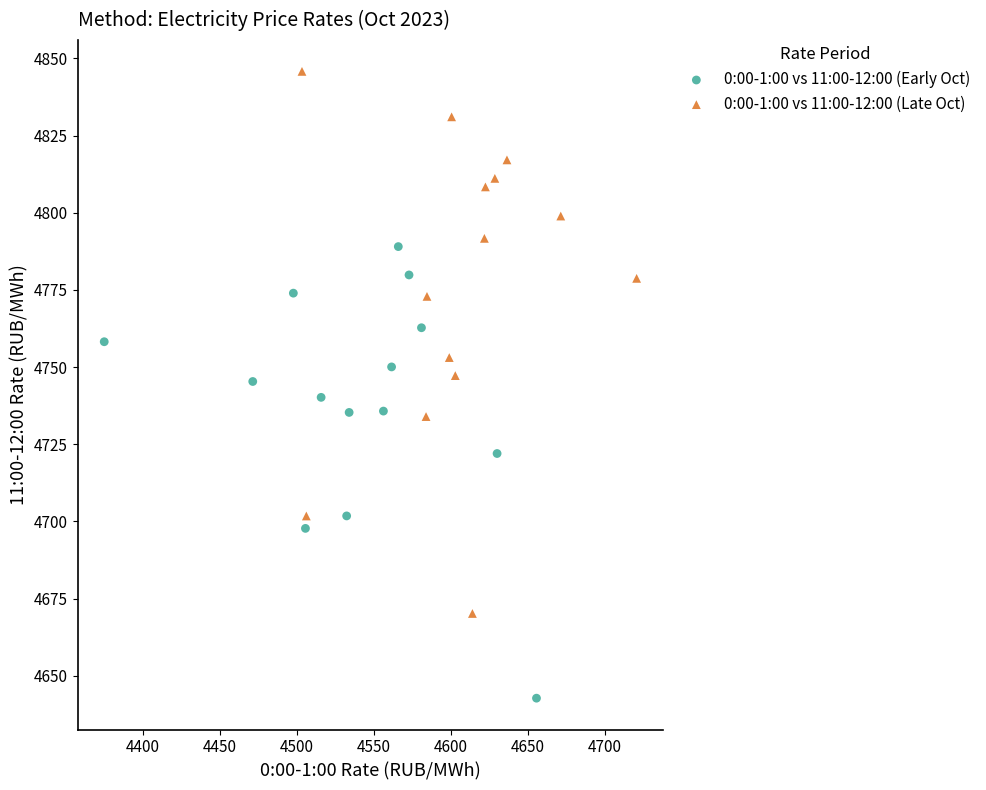

Which series reaches the minimum Y coordinate?

0:00-1:00 vs 11:00-12:00 (Early Oct)